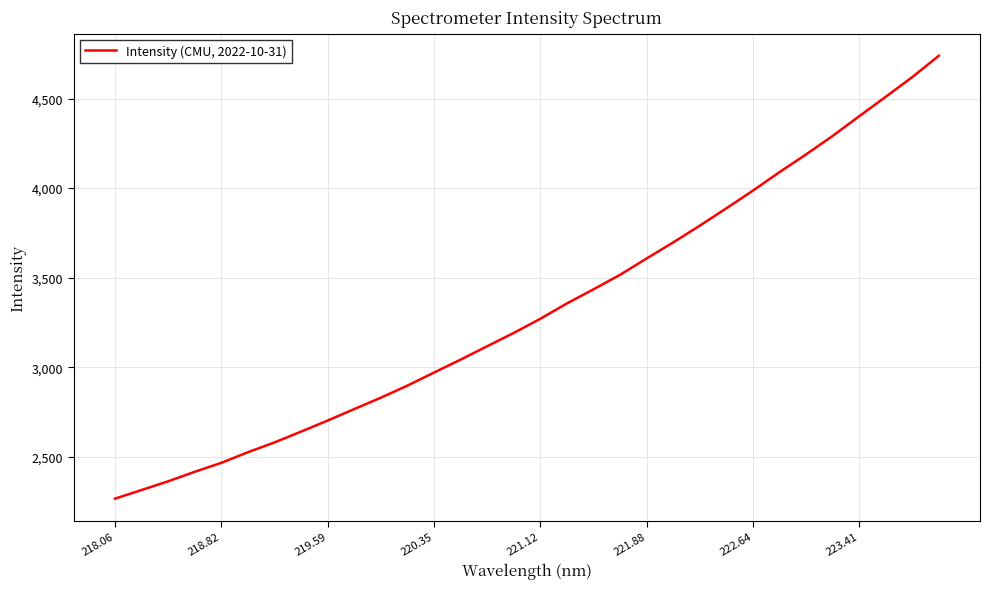

What is the greatest value displayed?

4738.8